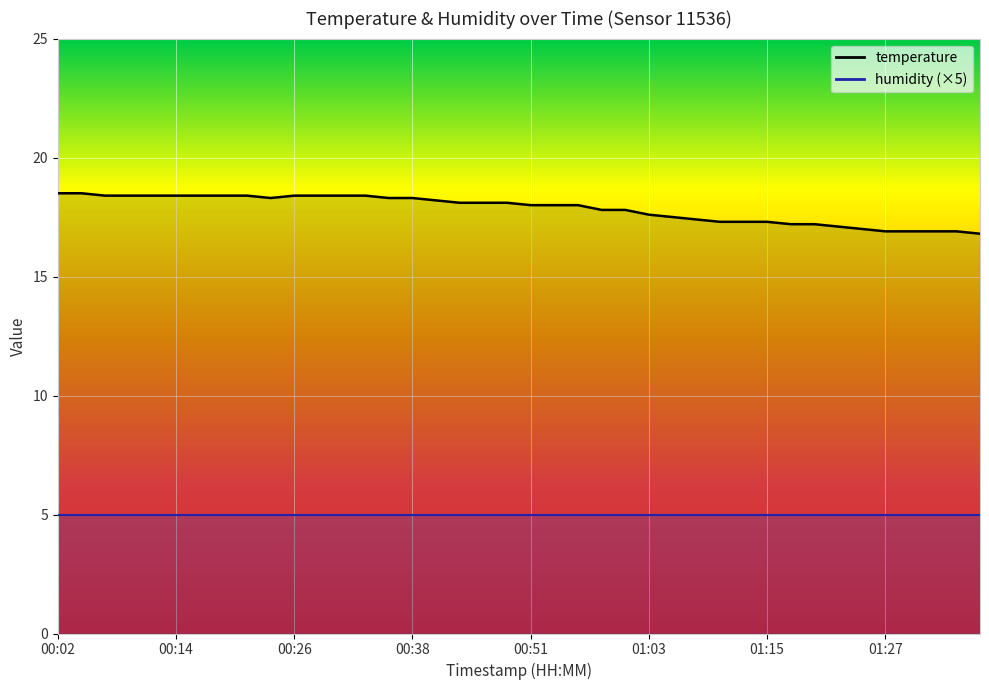

Which category has the highest value across all series?

00:02